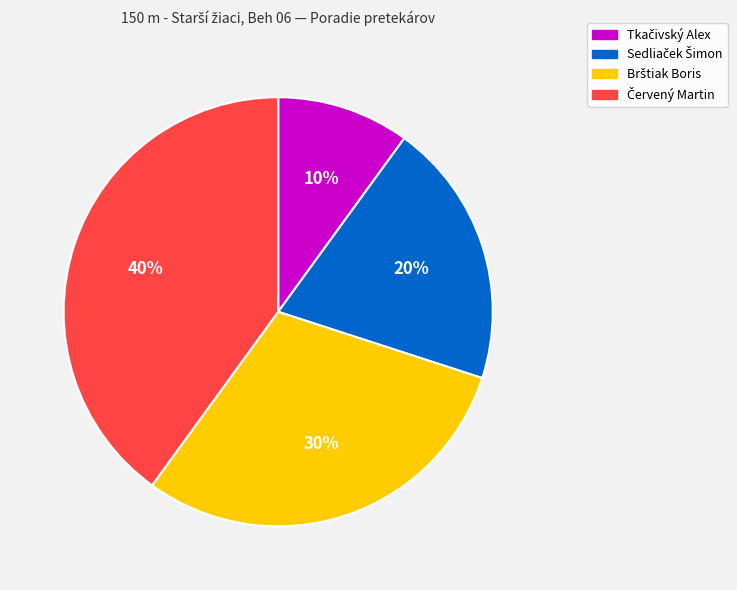

To the nearest percent, what is the average slice percentage?

25%